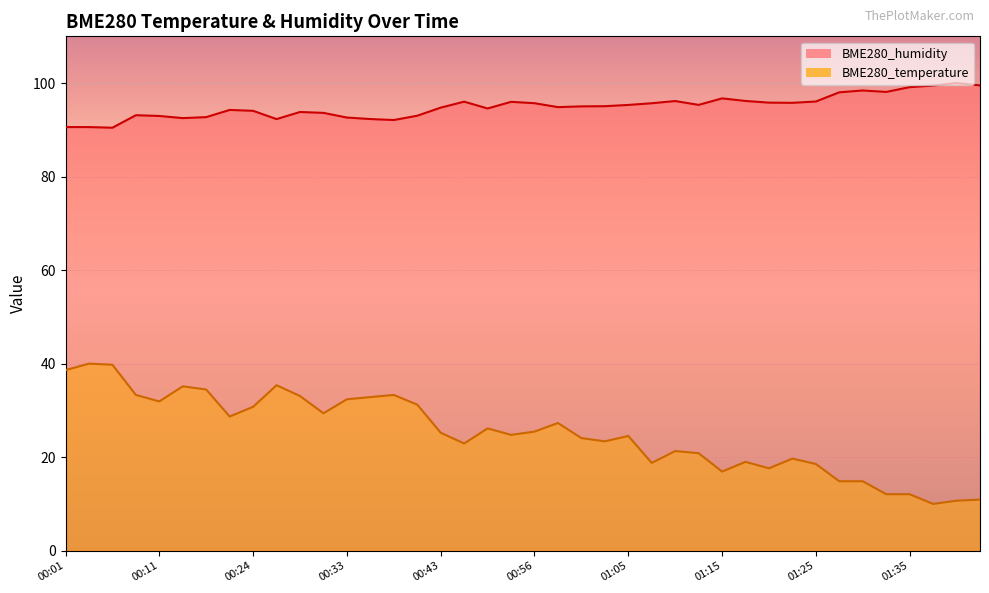

What is the label of the 6th point from the left?

00:14